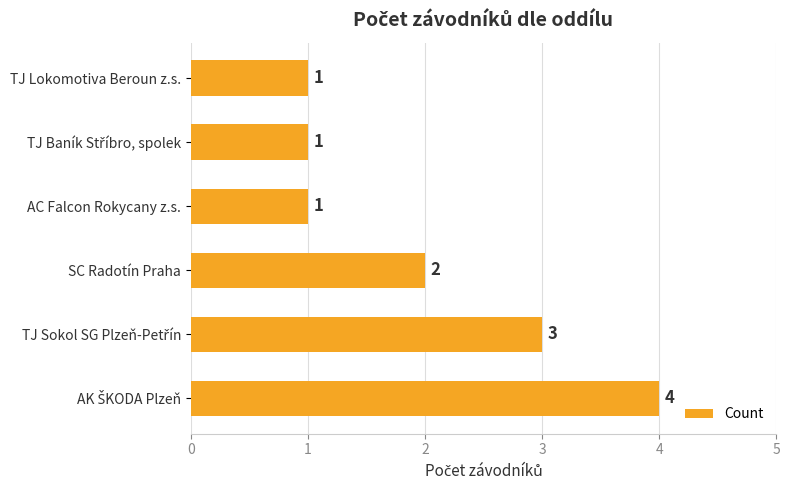

What is the greatest value displayed?

4